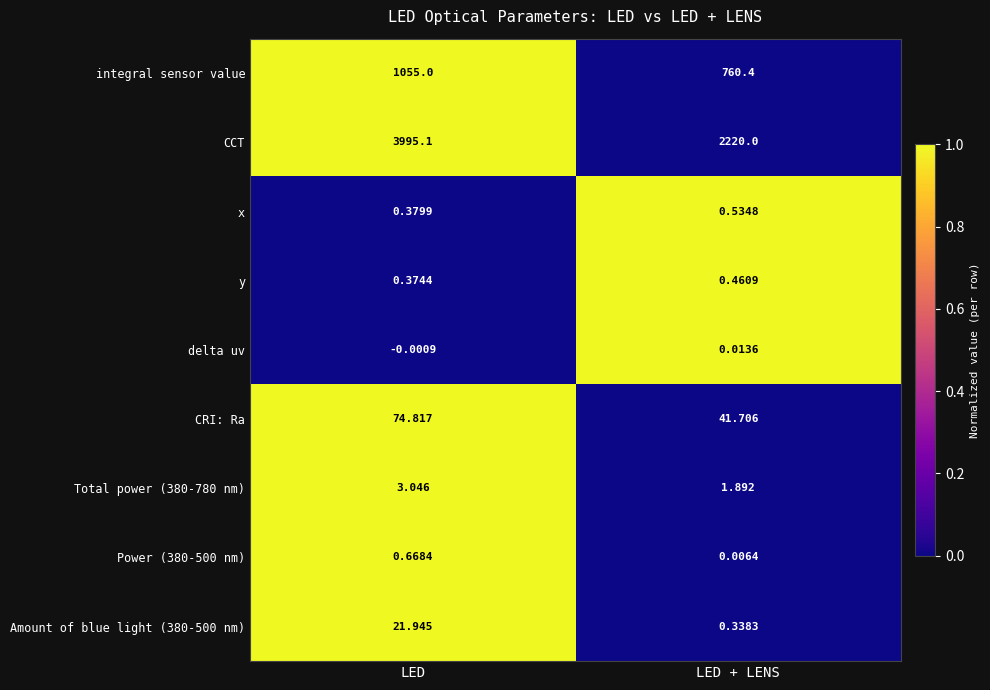

Which label corresponds to the smallest value in the chart?

LED